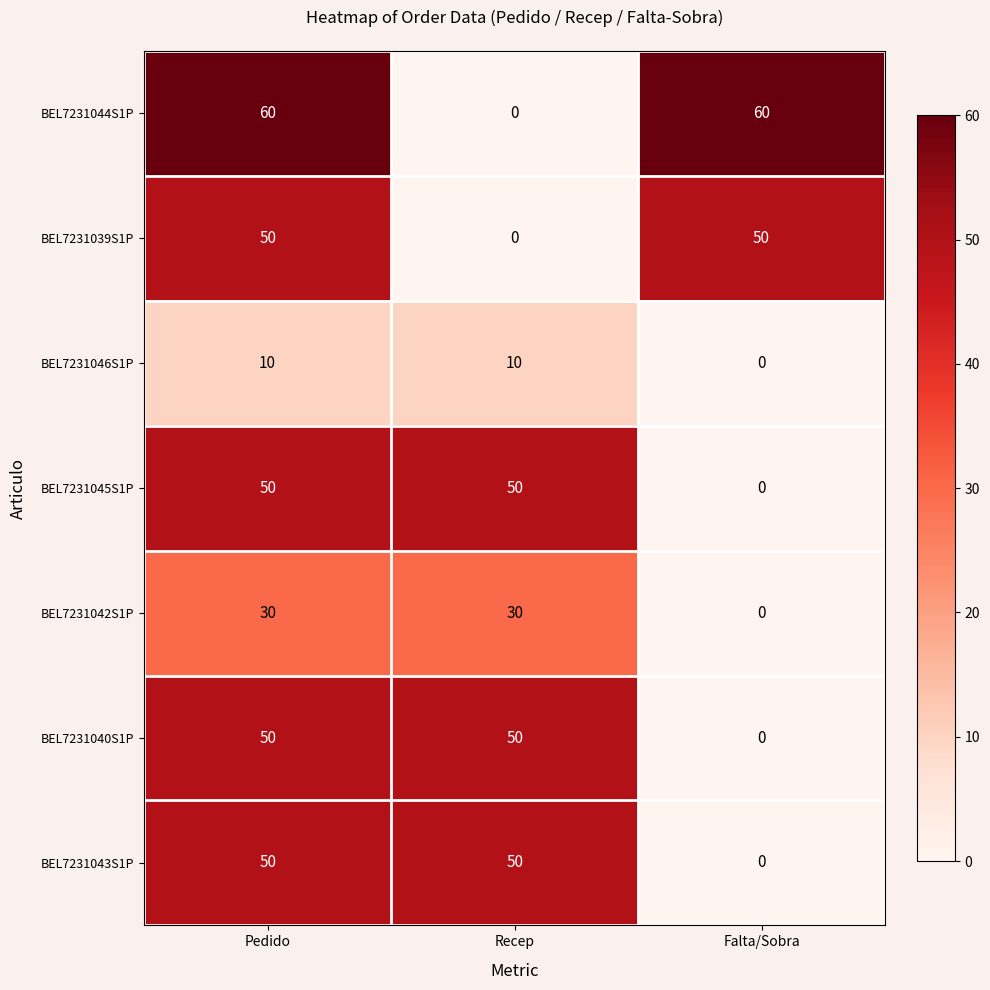

Reading left to right, extract all data points from this chart.

BEL7231044S1P: Pedido=60	Recep=0	Falta/Sobra=60
BEL7231039S1P: Pedido=50	Recep=0	Falta/Sobra=50
BEL7231046S1P: Pedido=10	Recep=10	Falta/Sobra=0
BEL7231045S1P: Pedido=50	Recep=50	Falta/Sobra=0
BEL7231042S1P: Pedido=30	Recep=30	Falta/Sobra=0
BEL7231040S1P: Pedido=50	Recep=50	Falta/Sobra=0
BEL7231043S1P: Pedido=50	Recep=50	Falta/Sobra=0